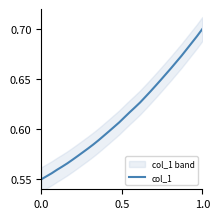

True or false: col_1 has a value of 0.4 at 0.0.

False